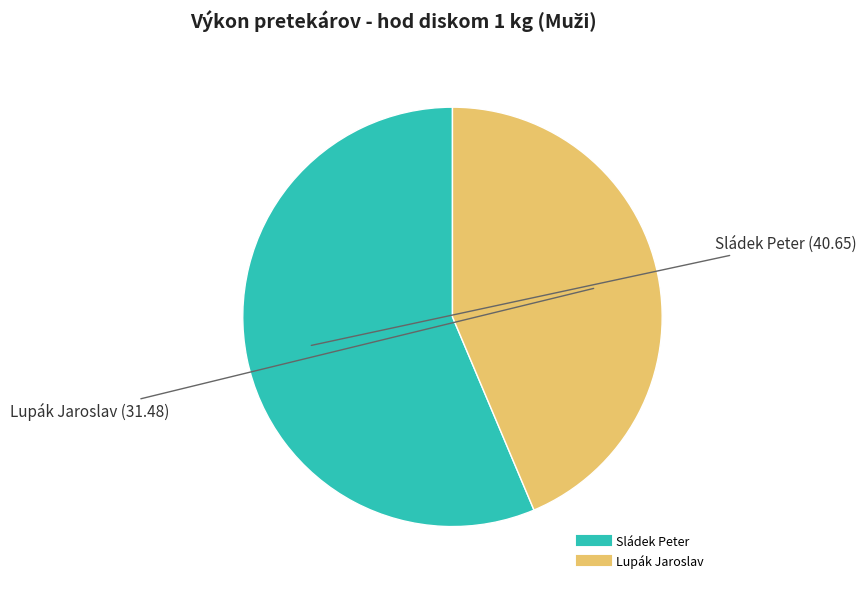

What is the ratio of the value at Lupák Jaroslav to the value at Sládek Peter?

0.8